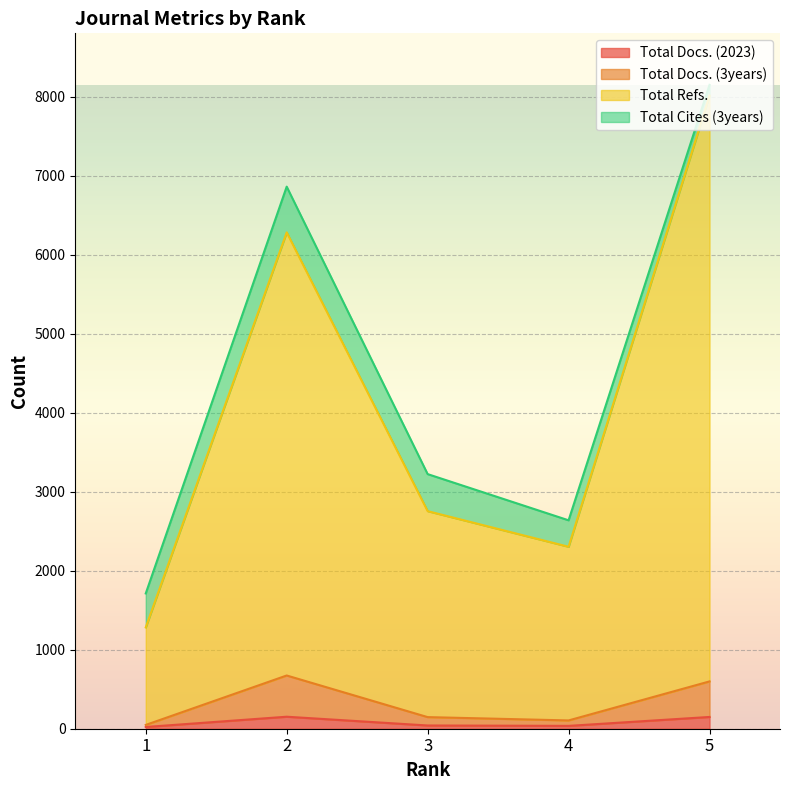

List the labels in order of Total Refs. value, smallest first.

1, 4, 3, 2, 5